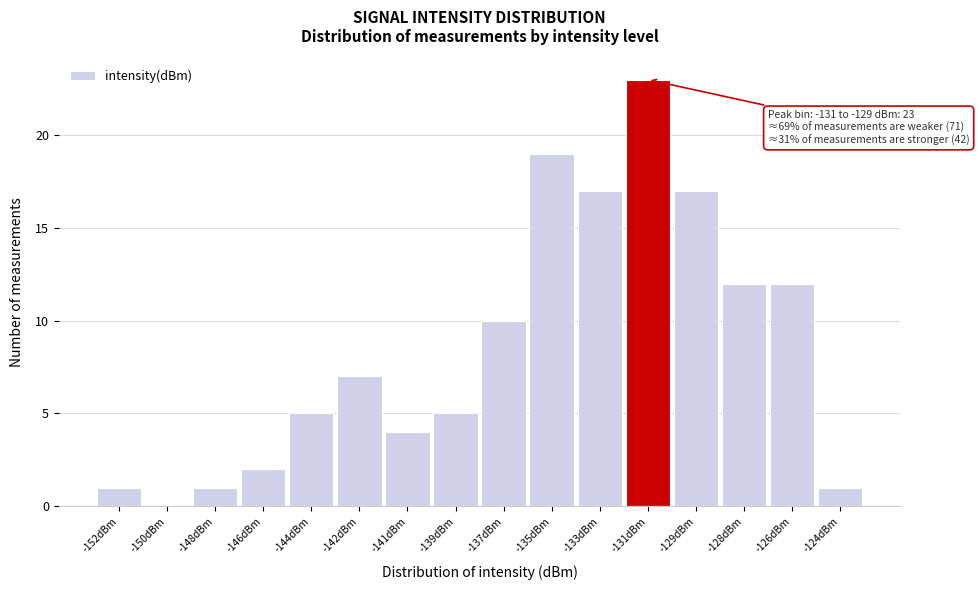

Reading left to right, list all the values displayed in this chart.

-152dBm=1	-150dBm=0	-148dBm=1	-146dBm=2	-144dBm=5	-142dBm=7	-141dBm=4	-139dBm=5	-137dBm=10	-135dBm=19	-133dBm=17	-131dBm=23	-129dBm=17	-128dBm=12	-126dBm=12	-124dBm=1